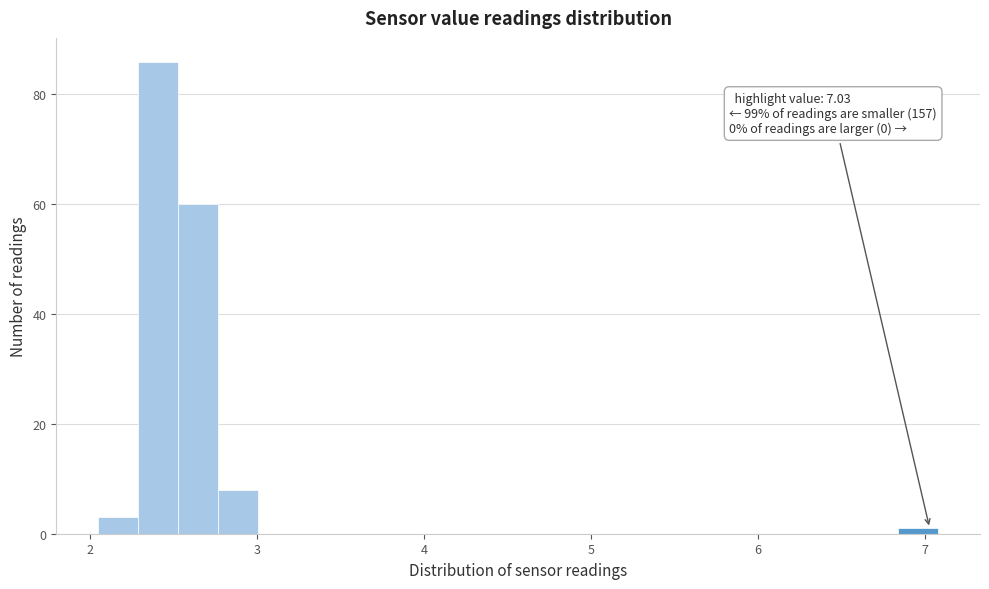

Around what value on the x-axis is the tallest bar? Give the approximate position of its centre, as read against the axis.

2.4